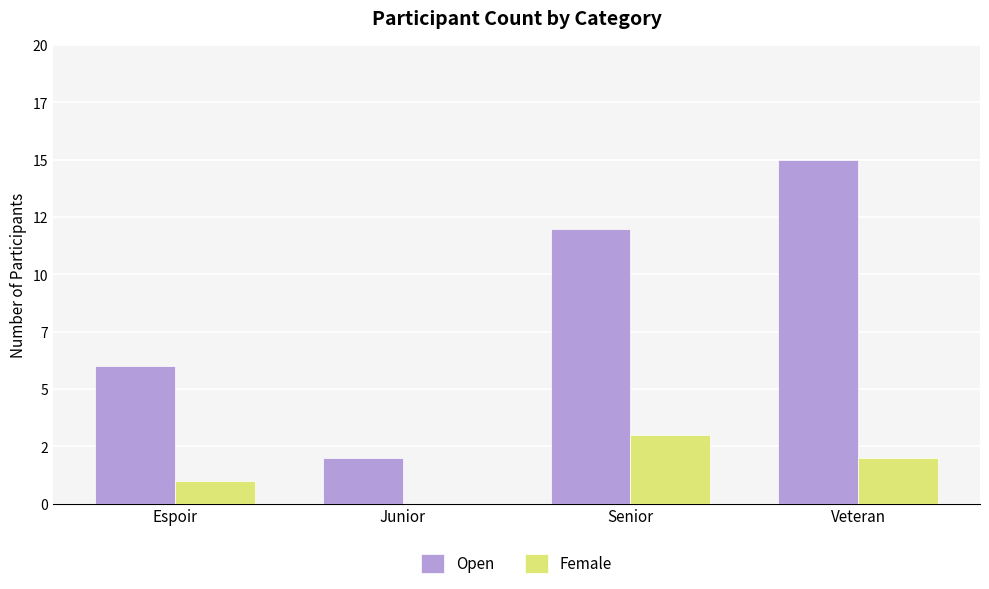

What are all the series names shown in the legend?

Open, Female